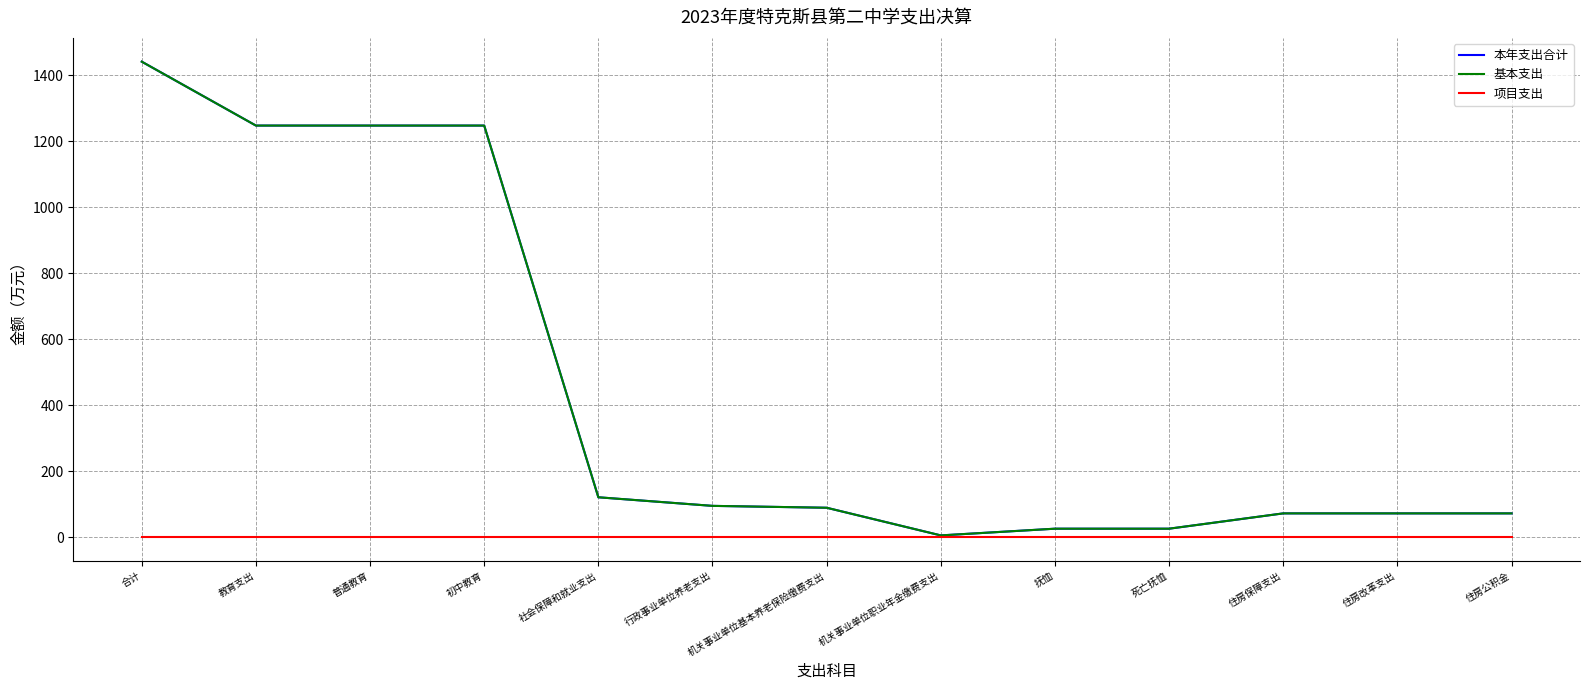

True or false: 基本支出 has a value of 95.2 at 行政事业单位养老支出.

True